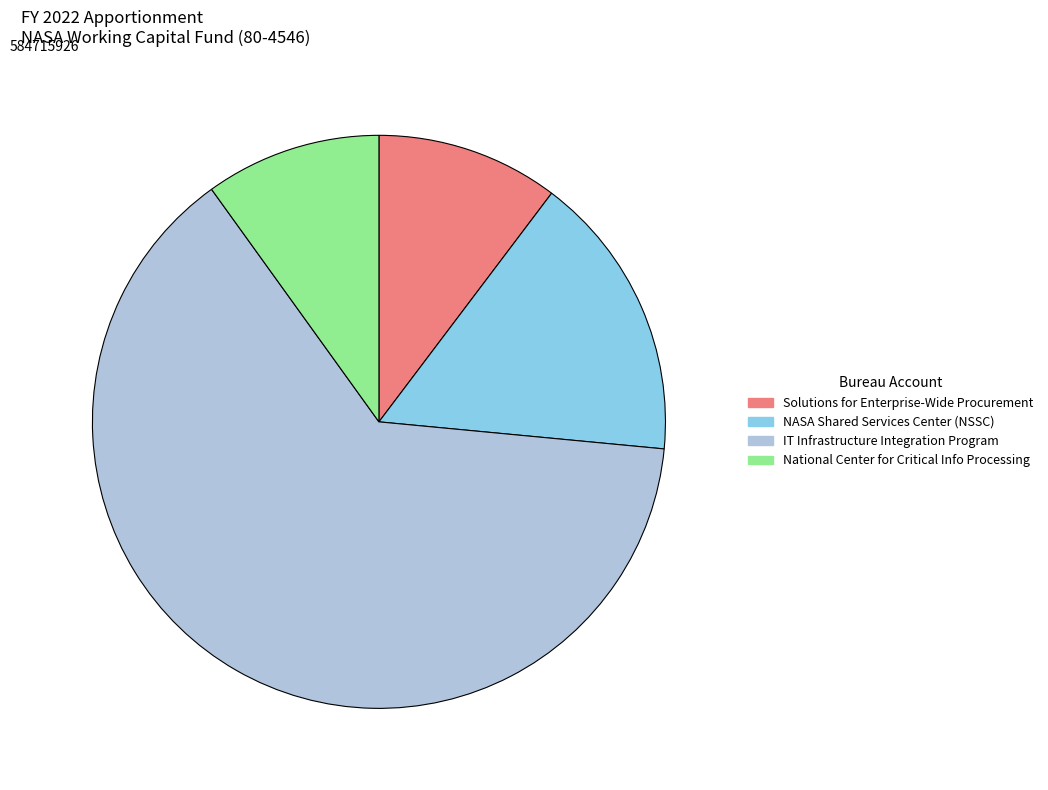

Approximately how many times larger is the value at Solutions for Enterprise-Wide Procurement compared to National Center for Critical Info Processing?

1.0